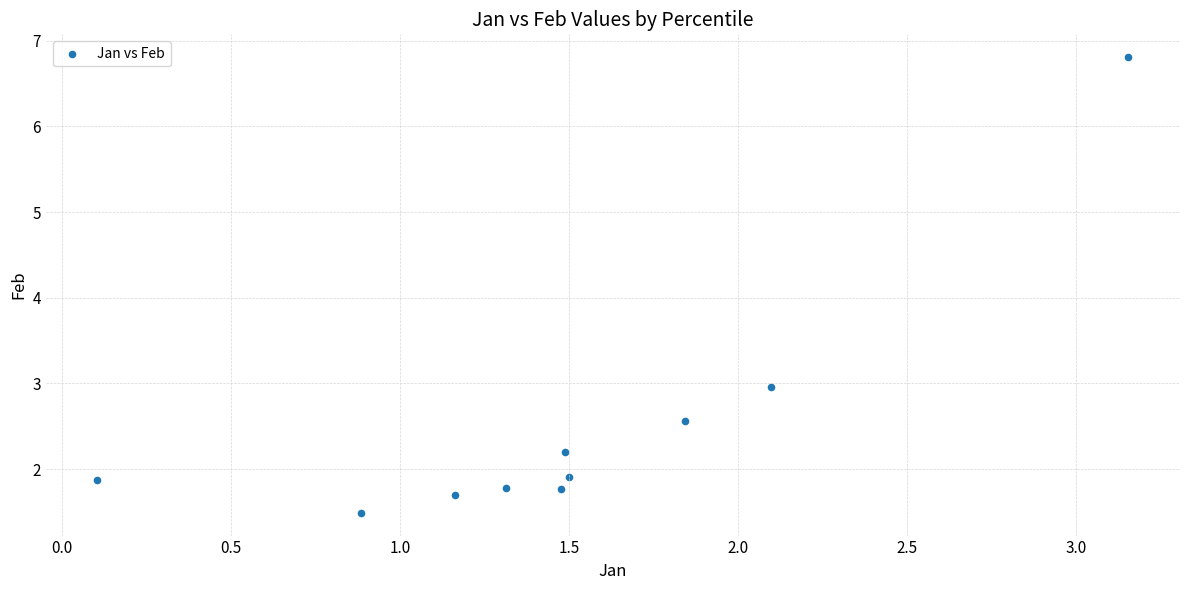

What is the range of Y values (max minus min)?

5.3